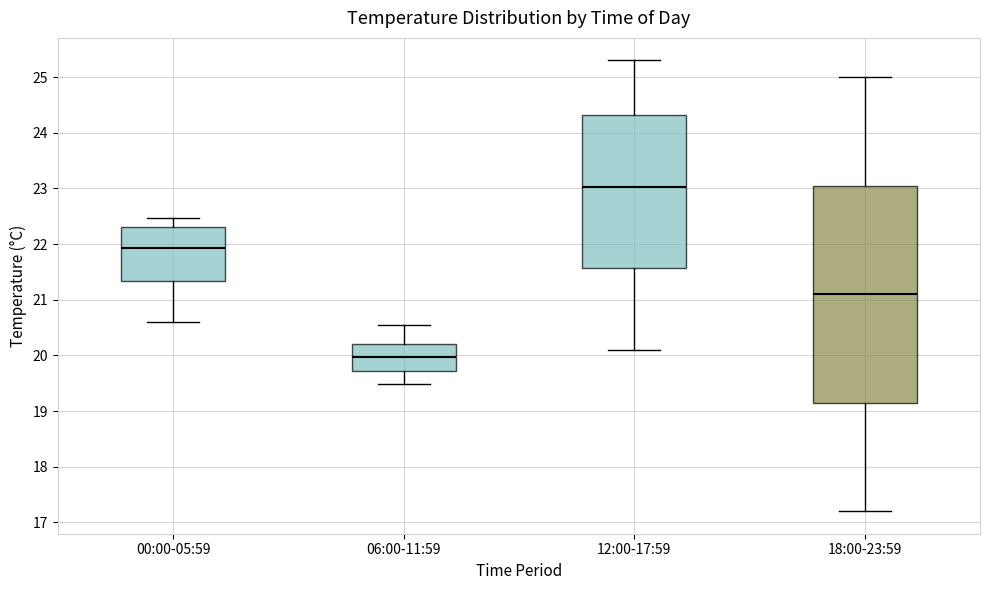

Comparing the boxes themselves (not the whiskers), which one is the tallest?

18:00-23:59